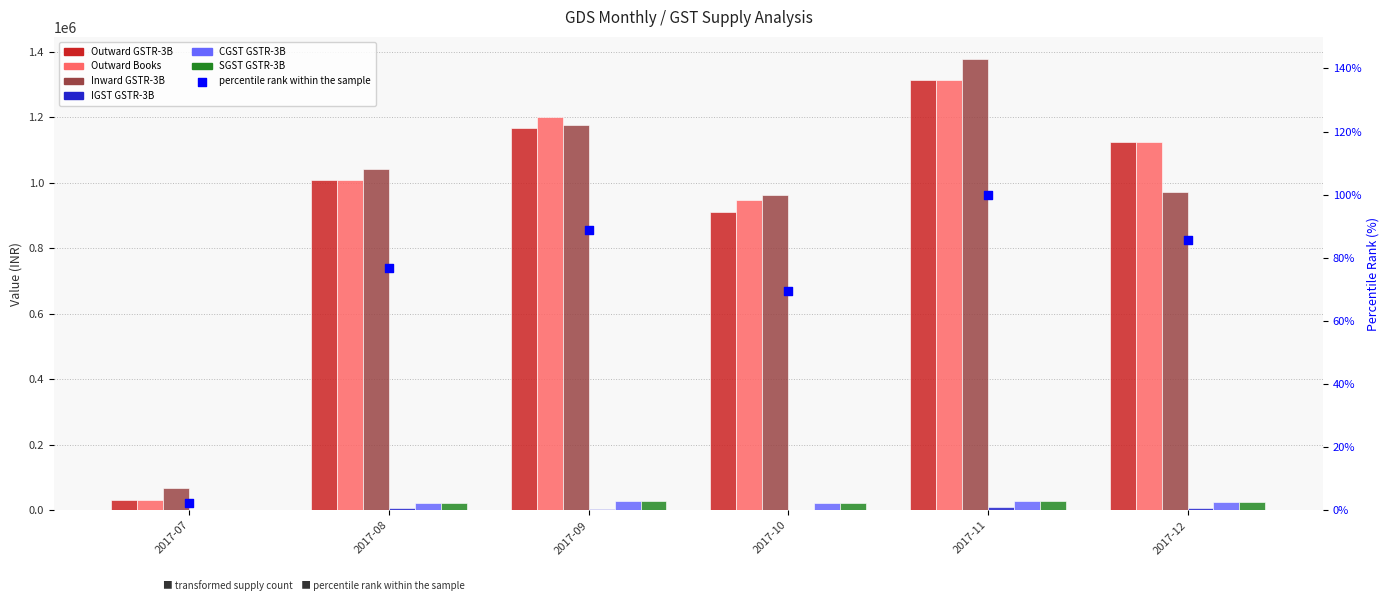

Which series reaches the minimum Y coordinate?

IGST GSTR-3B